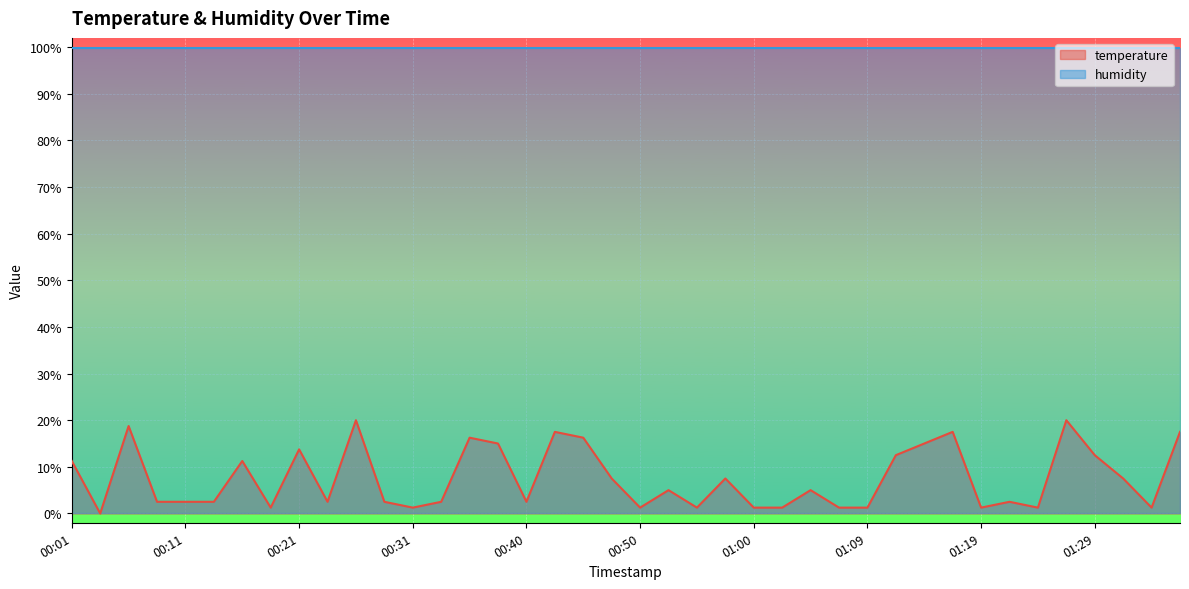

What is the label of the 32nd point from the left?

01:17